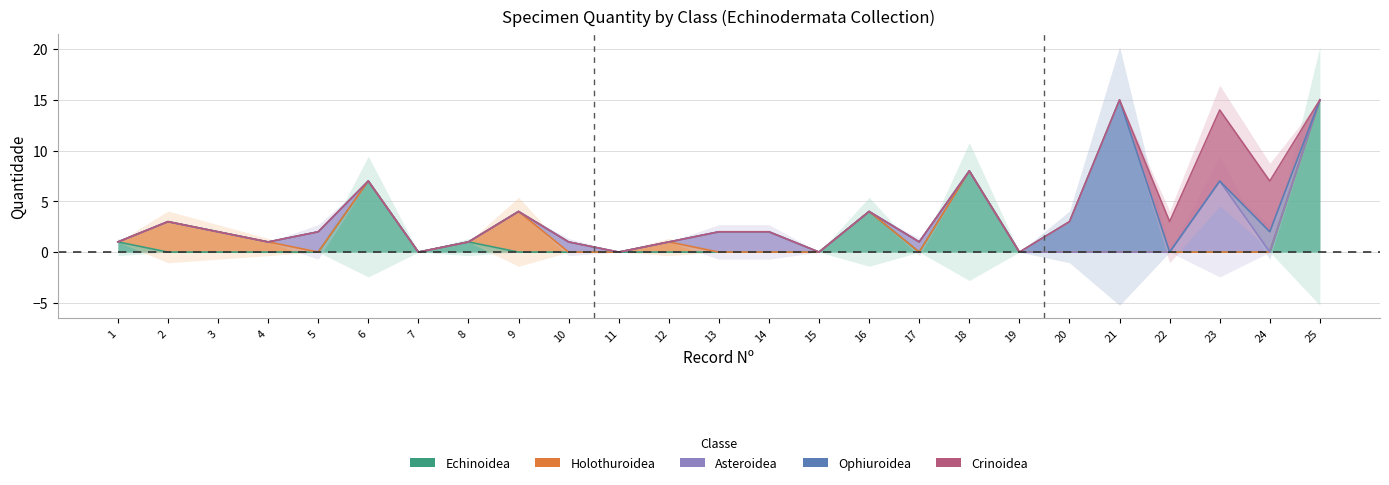

What is the value of the Holothuroidea point at the 9th from the left?

4